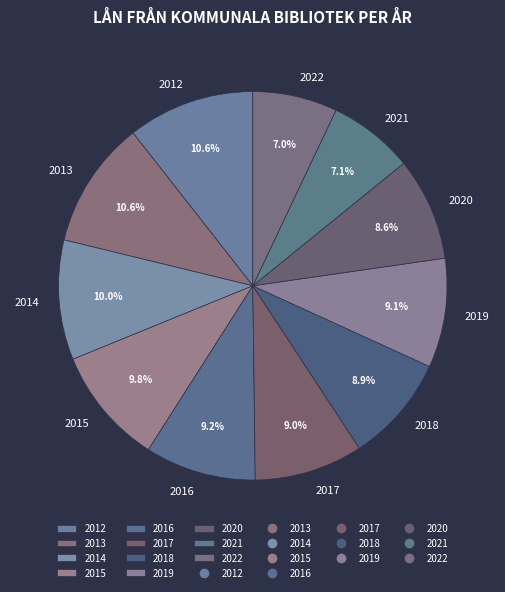

Count the number of slices in the pie.

11